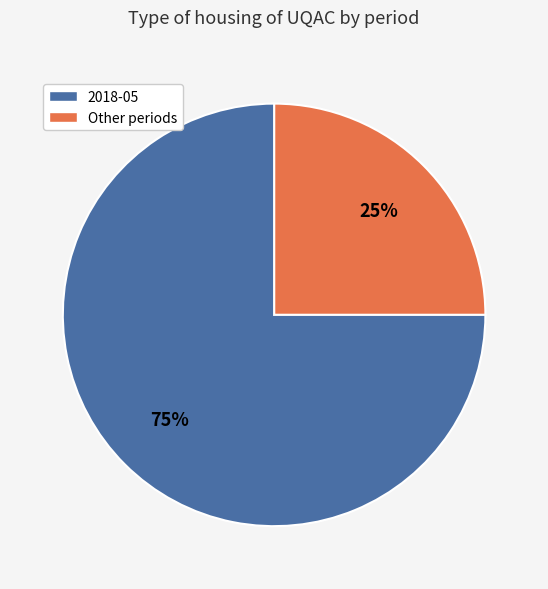

To the nearest percent, what is the difference between the largest and smallest slice percentages?

50%